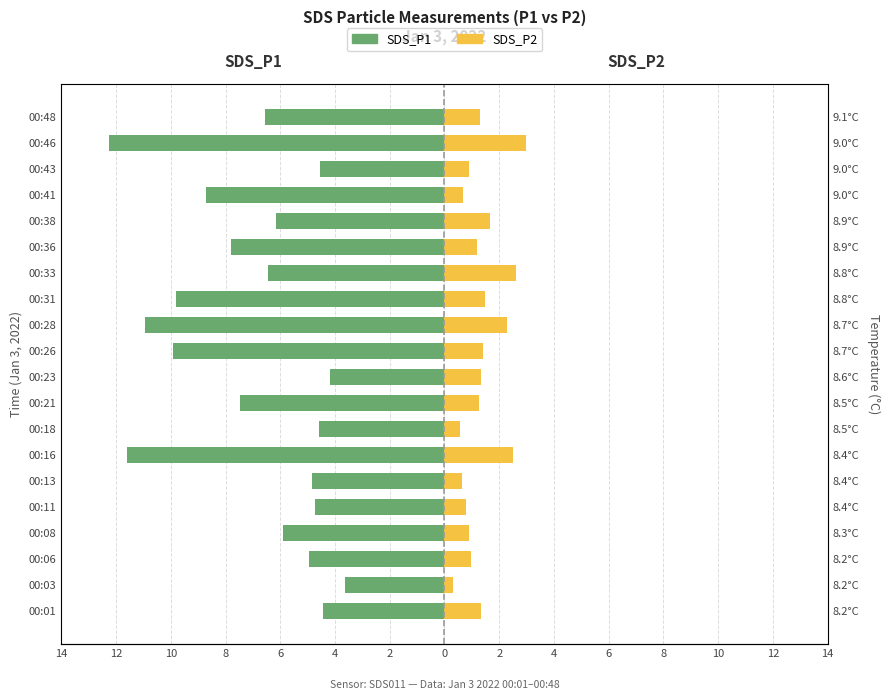

What is the value of the SDS_P2 bar at the 18th from the left?

0.9